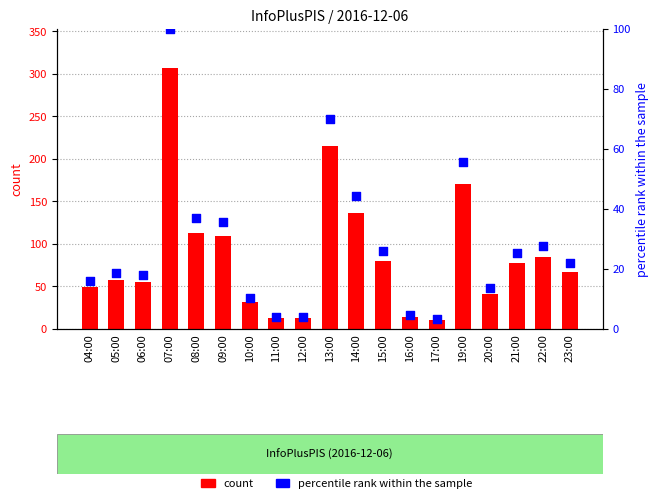

Which series has the largest Y range (max minus min)?

count